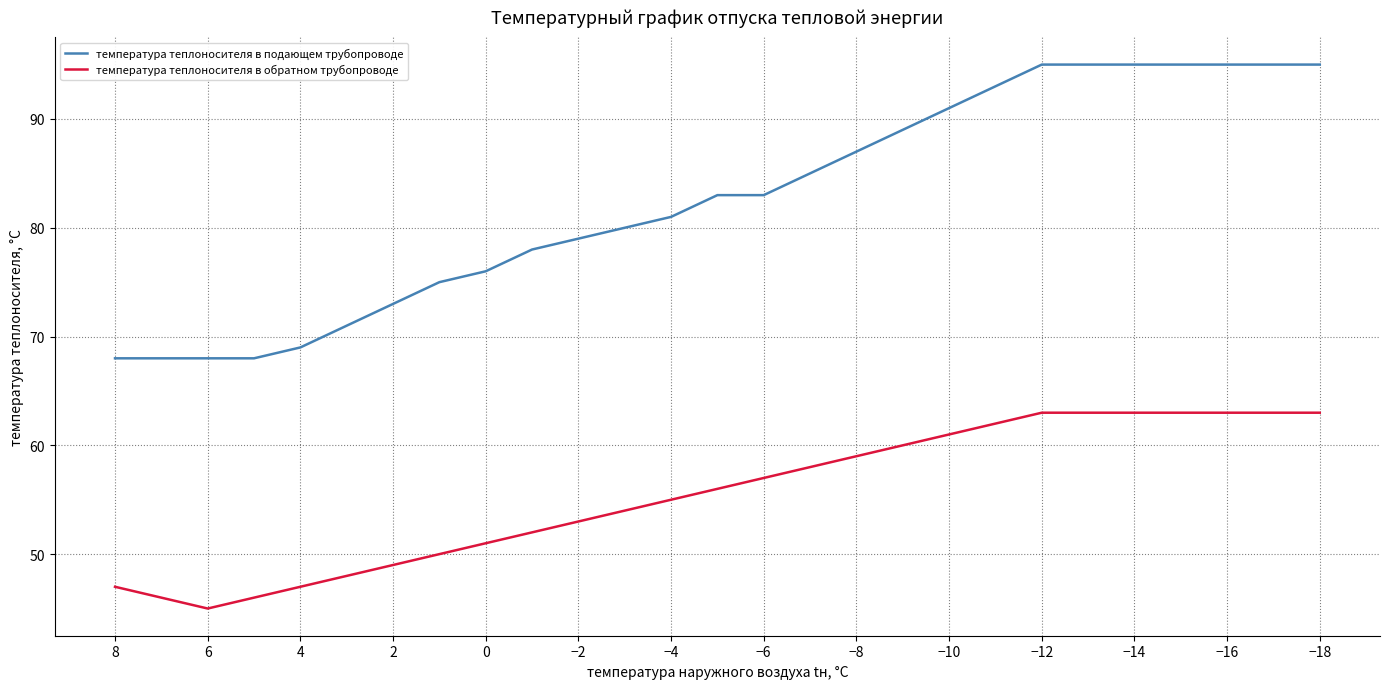

True or false: температура теплоносителя в обратном трубопроводе and температура теплоносителя в подающем трубопроводе intersect in this chart.

False